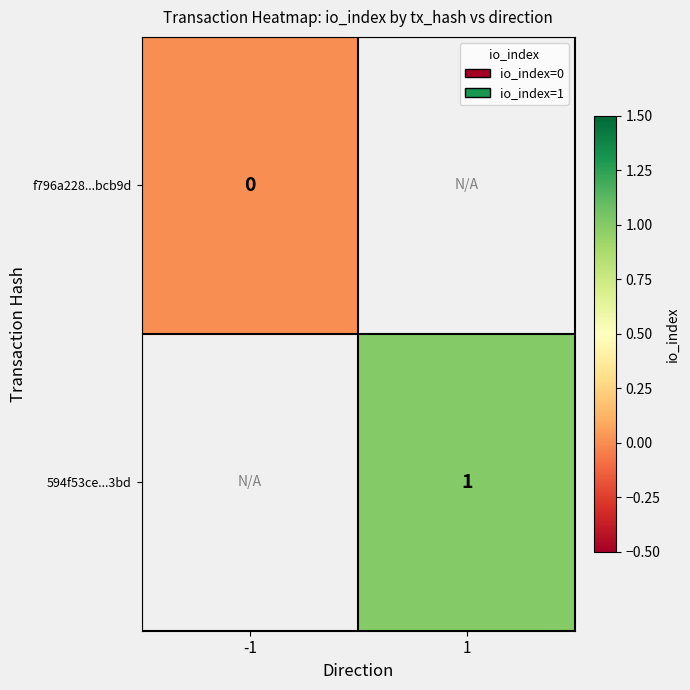

The 594f53ce...3bd series shows 1 at 1. True or false?

True